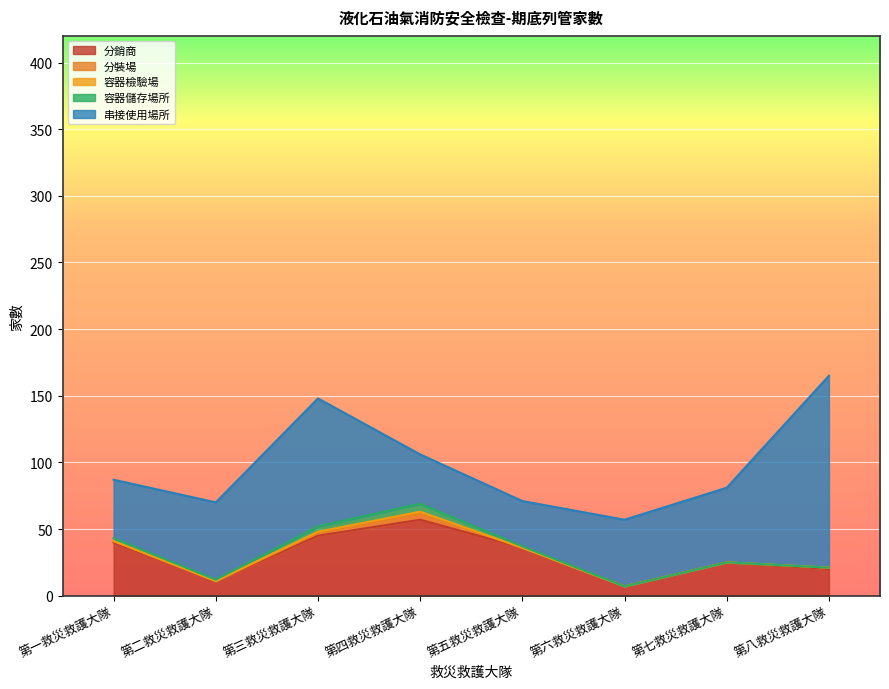

True or false: 分裝場 and 分銷商 intersect in this chart.

False